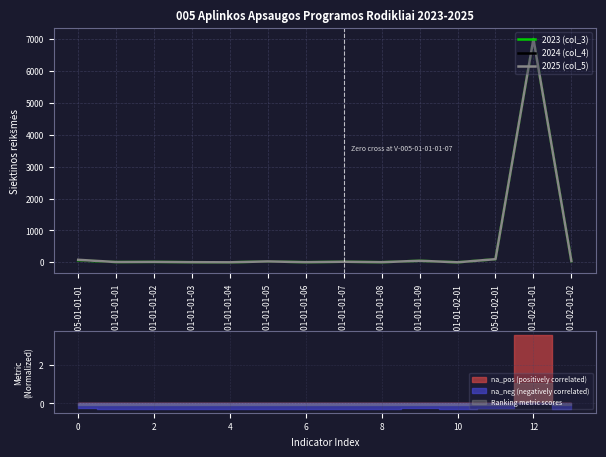

True or false: 2023 (col_3) and 2024 (col_4) intersect in this chart.

False